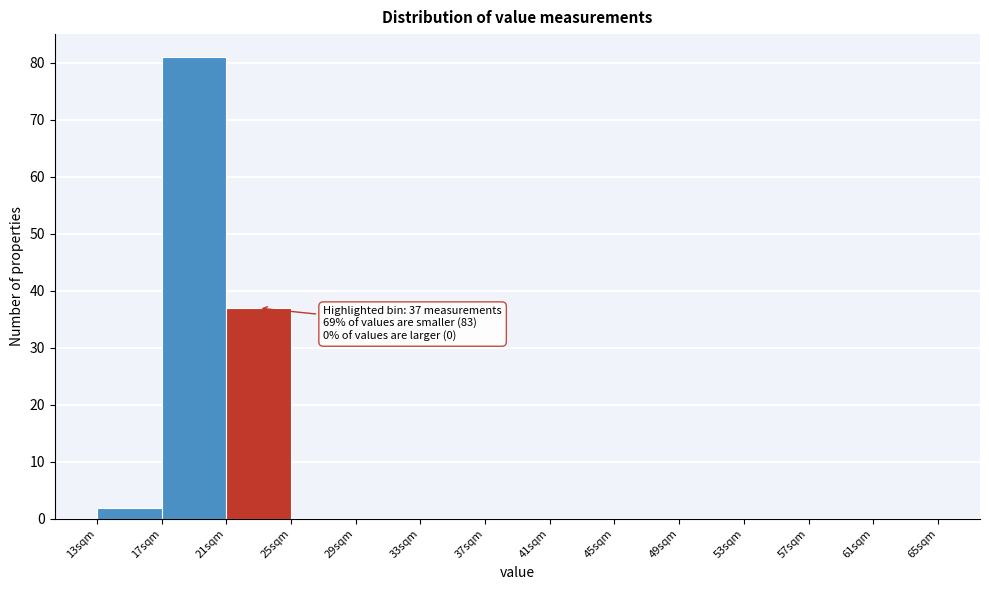

Which range on the x-axis has the tallest bar?

17 to 21